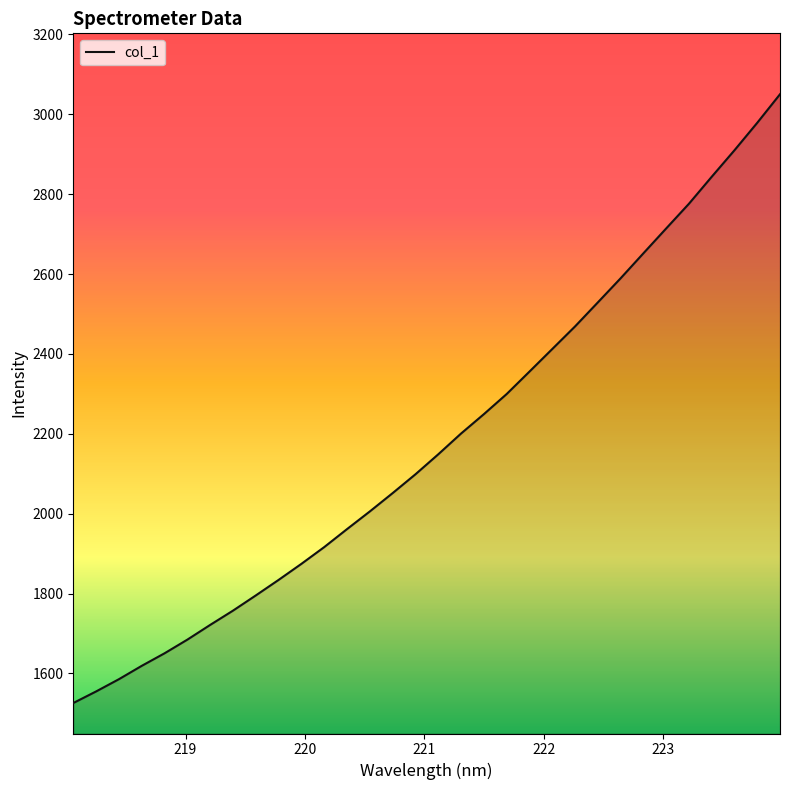

What is the average value?

2181.6